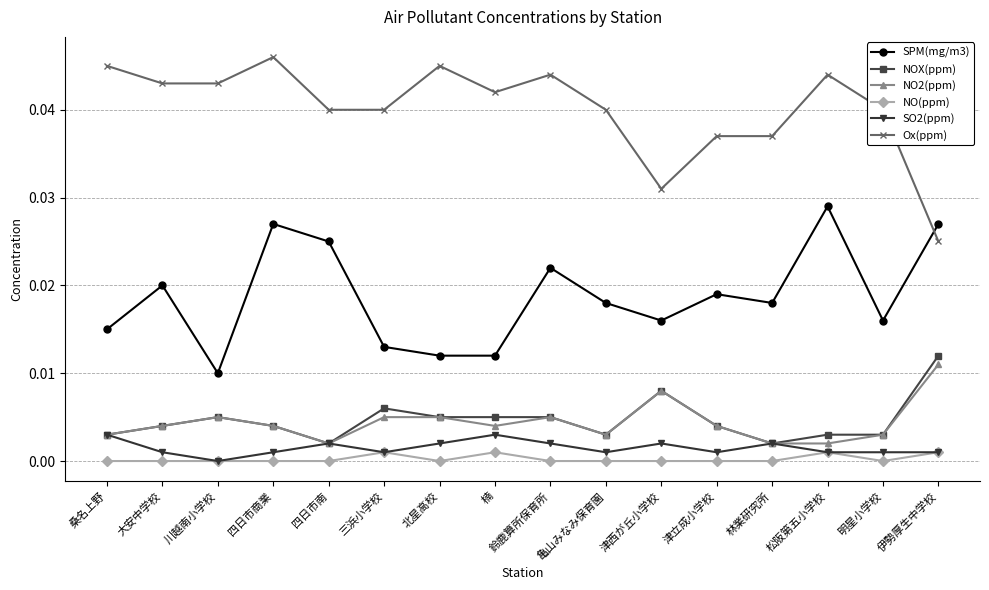

What is the label of the 6th point from the left?

三浜小学校